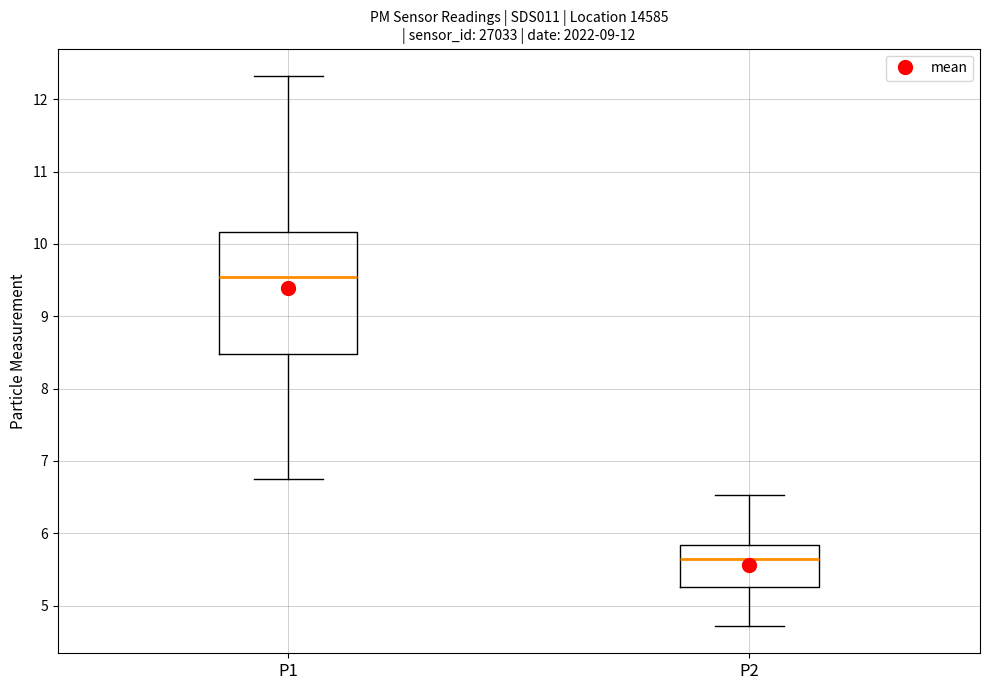

Reading left to right, read every box against the y-axis: the position of its median line, the range the box covers, and the ends of its whiskers. The values are not printed on the chart, so give them approximately, as read against the axis.

P1: median 9.6, box 8.5 to 10.2, whiskers 6.8 to 12.3
P2: median 5.6, box 5.3 to 5.8, whiskers 4.7 to 6.5